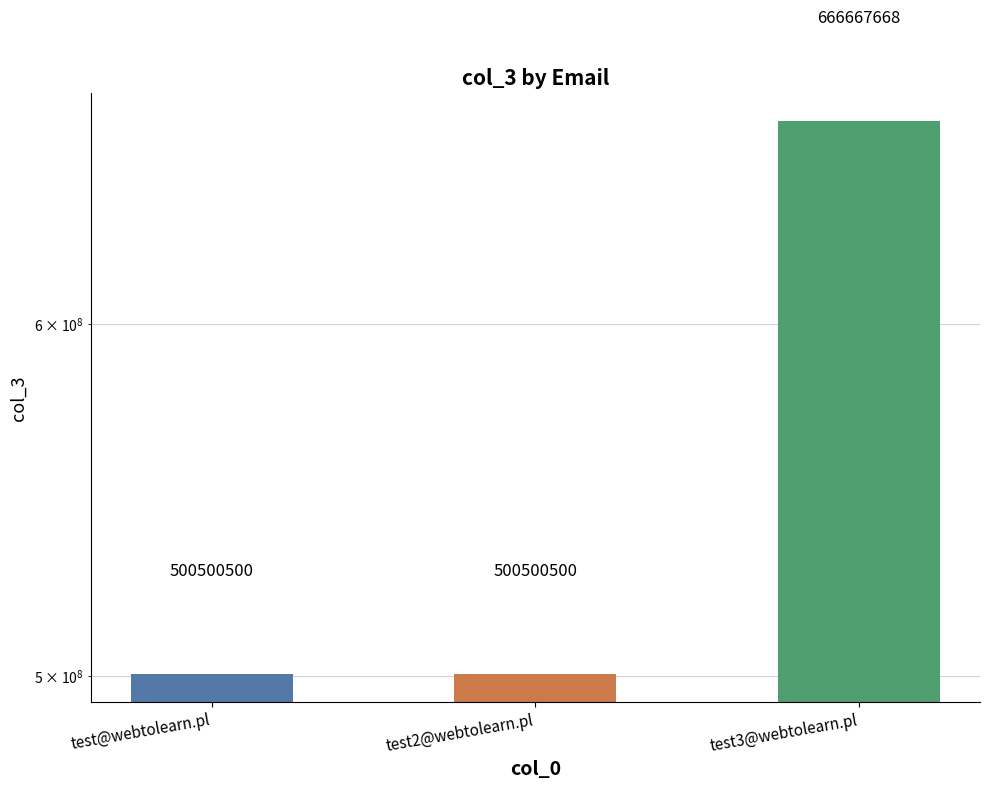

Are the bars grouped side by side (vs. stacked)?

No